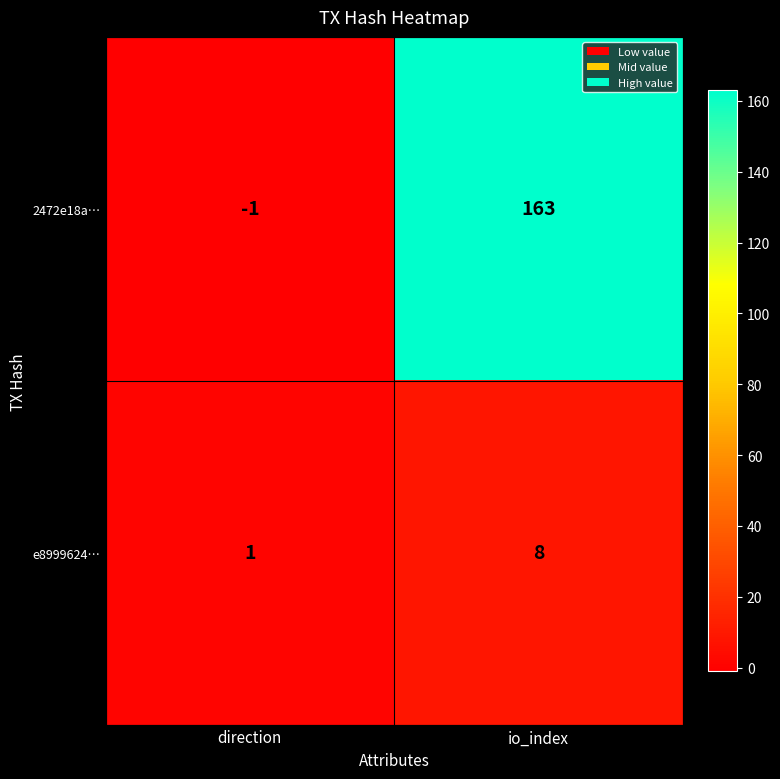

The 2472e18a… series shows 163 at io_index. True or false?

True